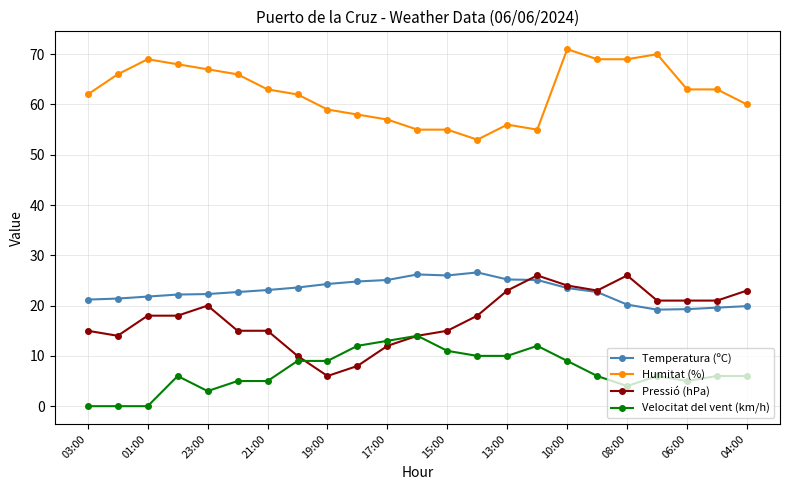

What is the maximum value shown in the chart?

71.0